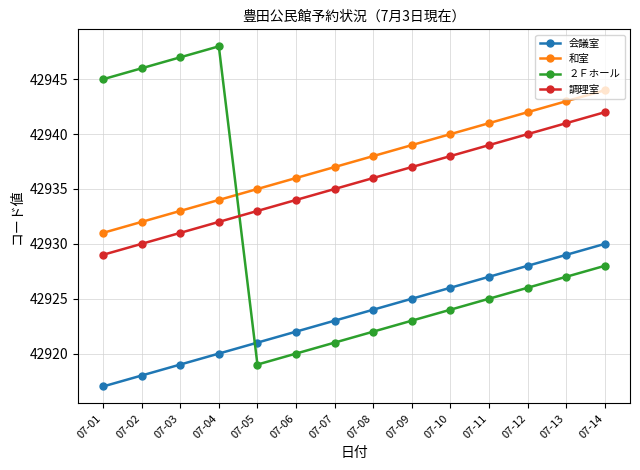

Is the value of 会議室 at 07-11 greater than the value of 和室 at 07-09?

No